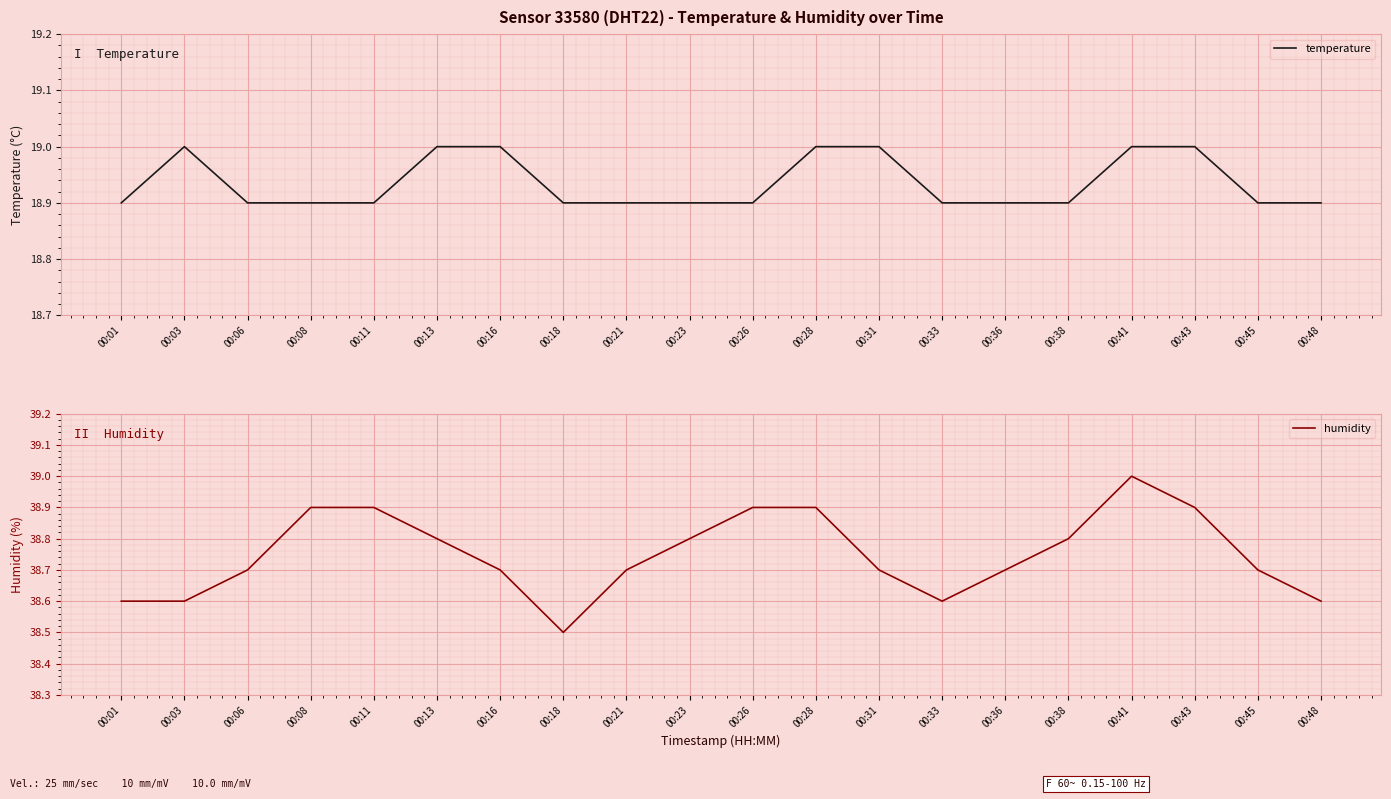

Which has a higher value, 00:43 or 00:16?

00:43